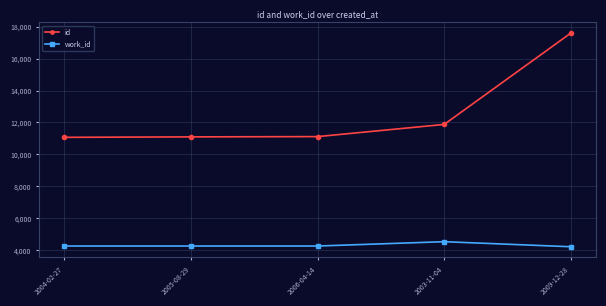

Is the value of work_id at 2003-11-04 greater than the value of id at 2005-08-29?

No